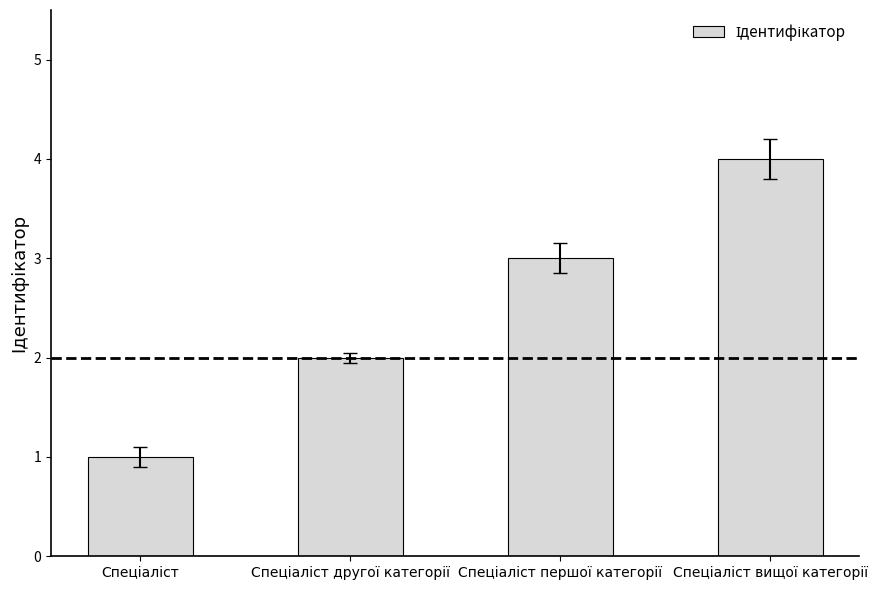

What is the greatest value displayed?

4